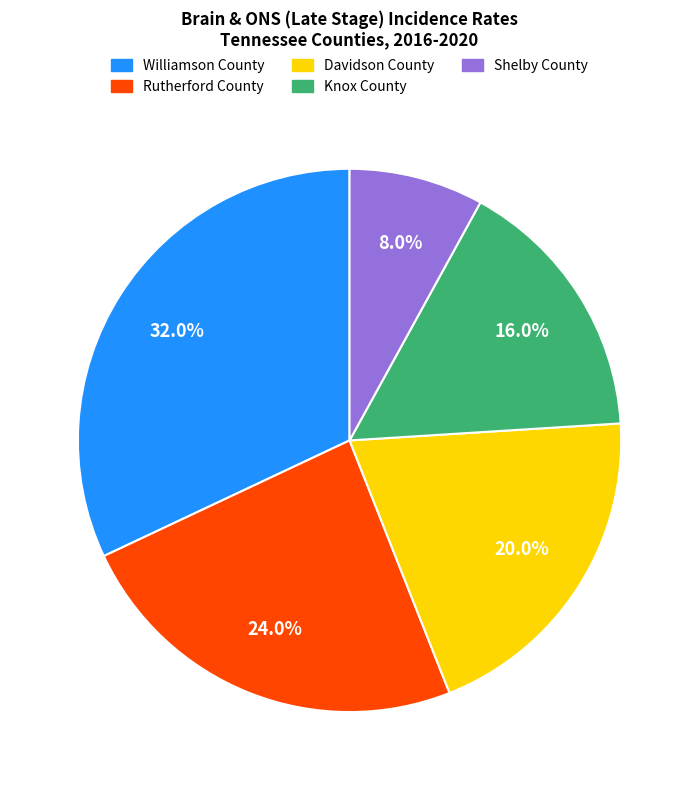

To the nearest percent, what is the difference between the Rutherford County and Davidson County slice percentages?

4%